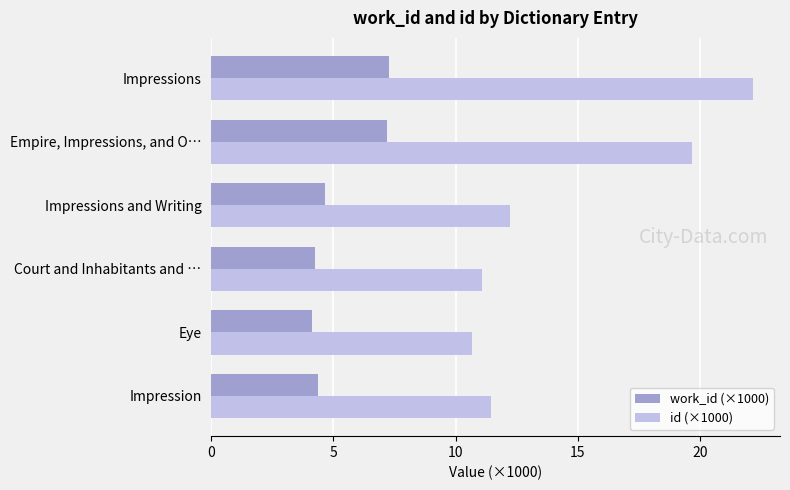

What is the difference between the id (×1000) values at Impression and Impressions and Writing?

0.8